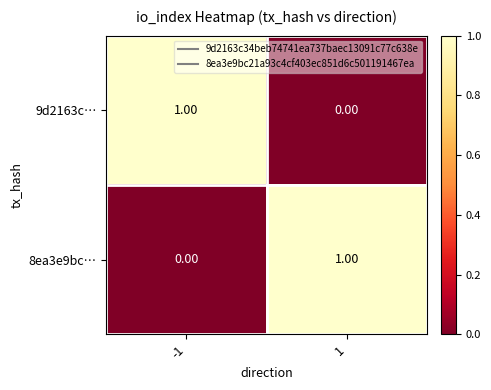

Is the value of 8ea3e9bc… at -1 greater than the value of 9d2163c… at -1?

No